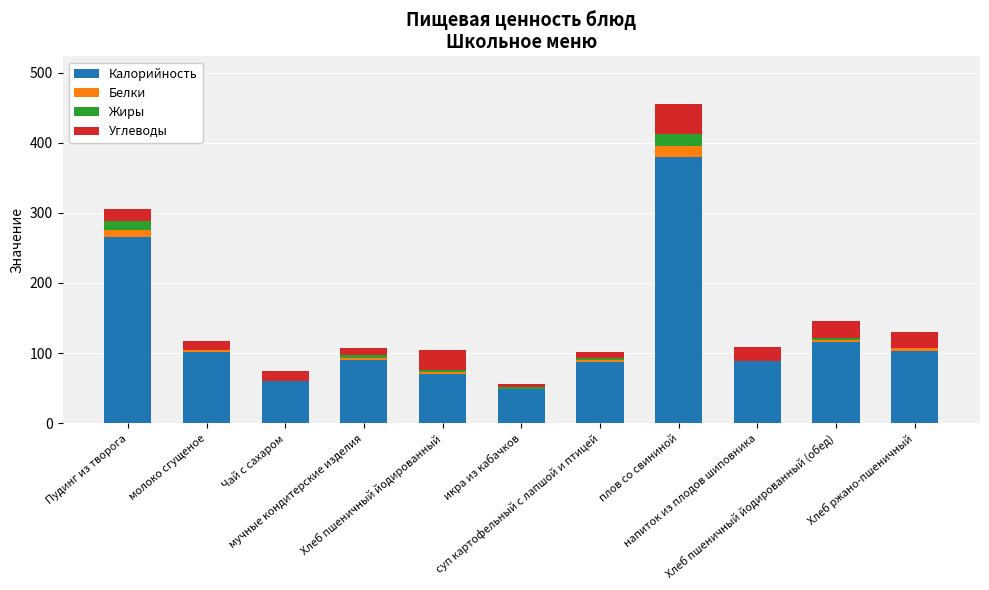

Count the number of categories in the chart.

11